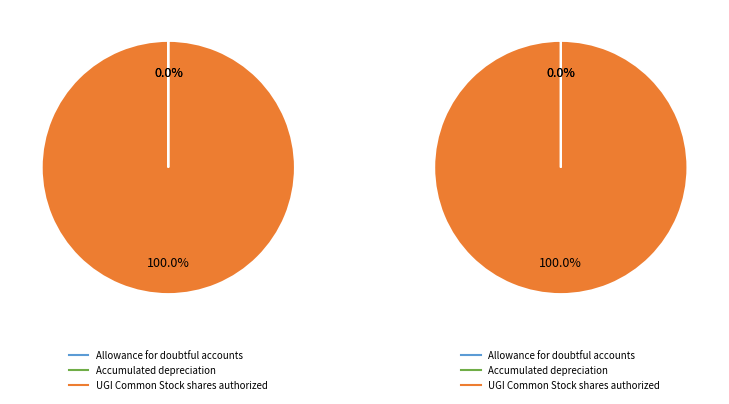

What is the largest slice in the pie chart?

UGI Common Stock shares authorized